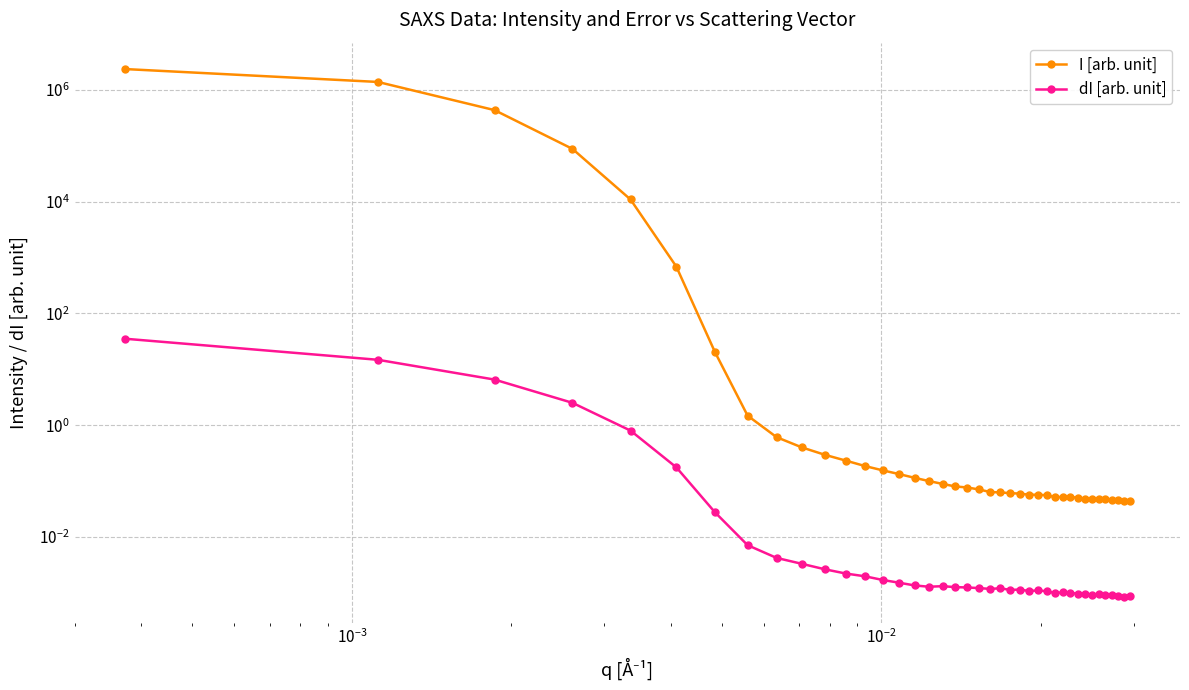

Is the value of dI [arb. unit] at 24 greater than the value of I [arb. unit] at 33?

No